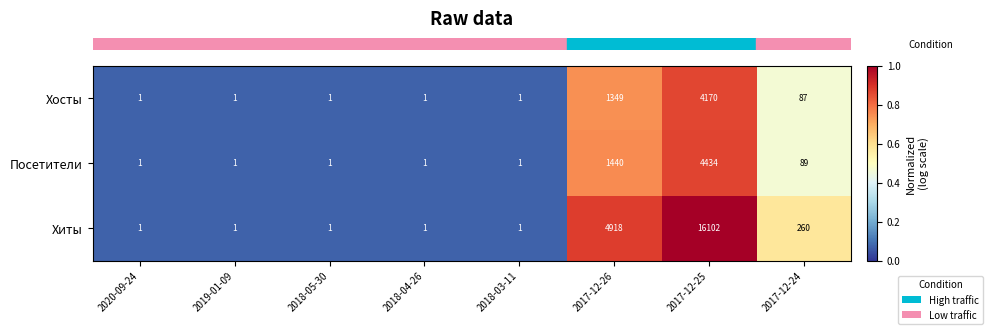

What is the sum of all Хиты values?

21285